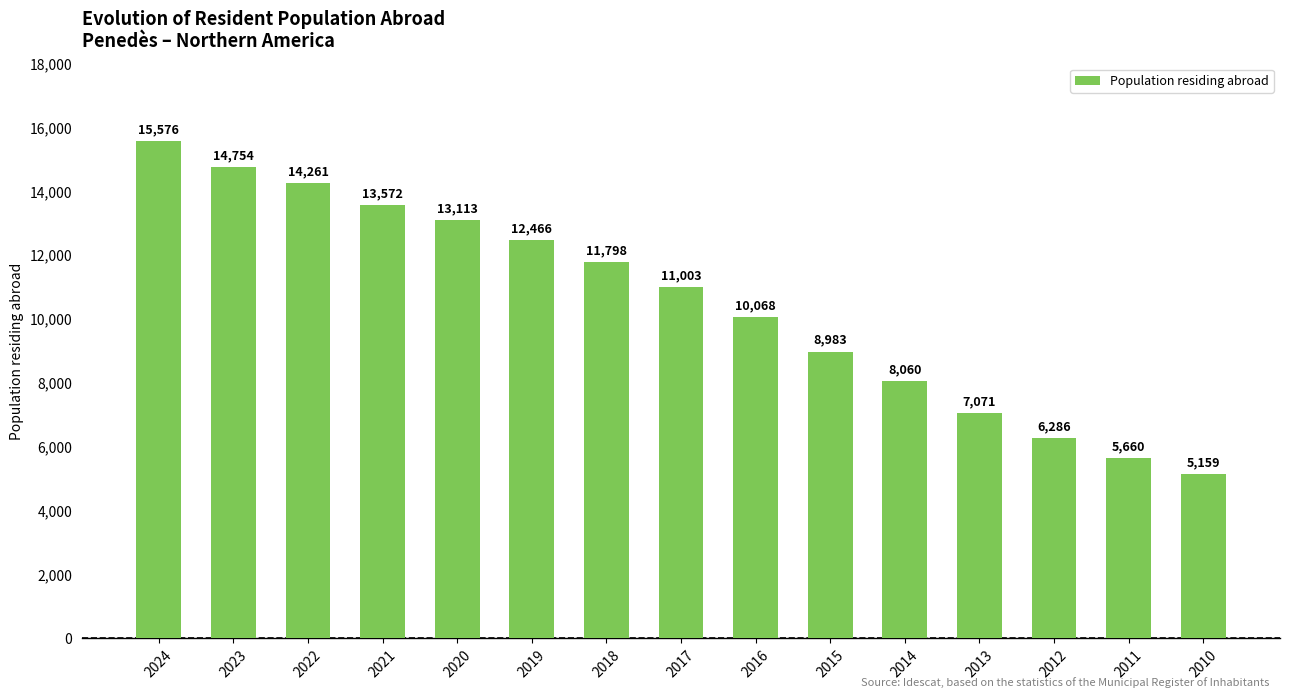

List the labels in order of value, largest first.

2024, 2023, 2022, 2021, 2020, 2019, 2018, 2017, 2016, 2015, 2014, 2013, 2012, 2011, 2010